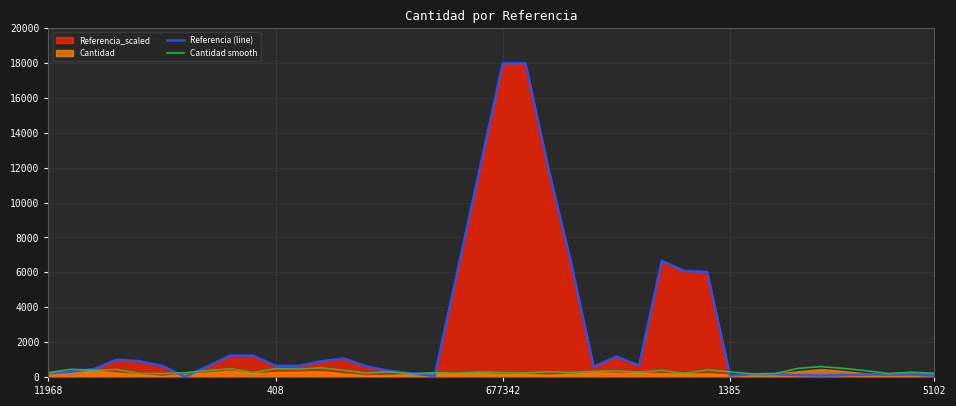

What is the lowest value of the Referencia (line) series?

11.2